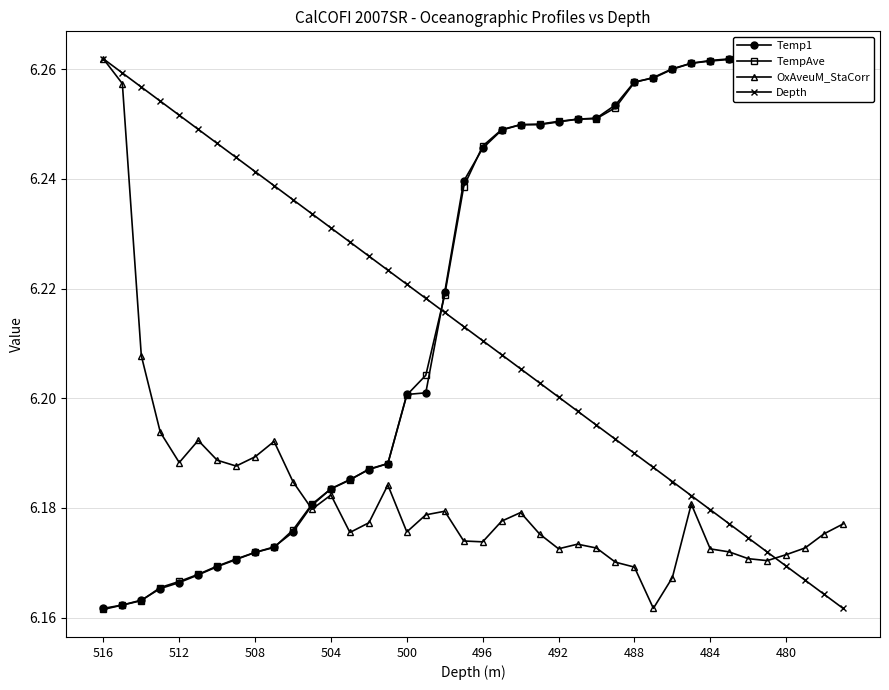

At how many categories does at least one series exceed 6?

40